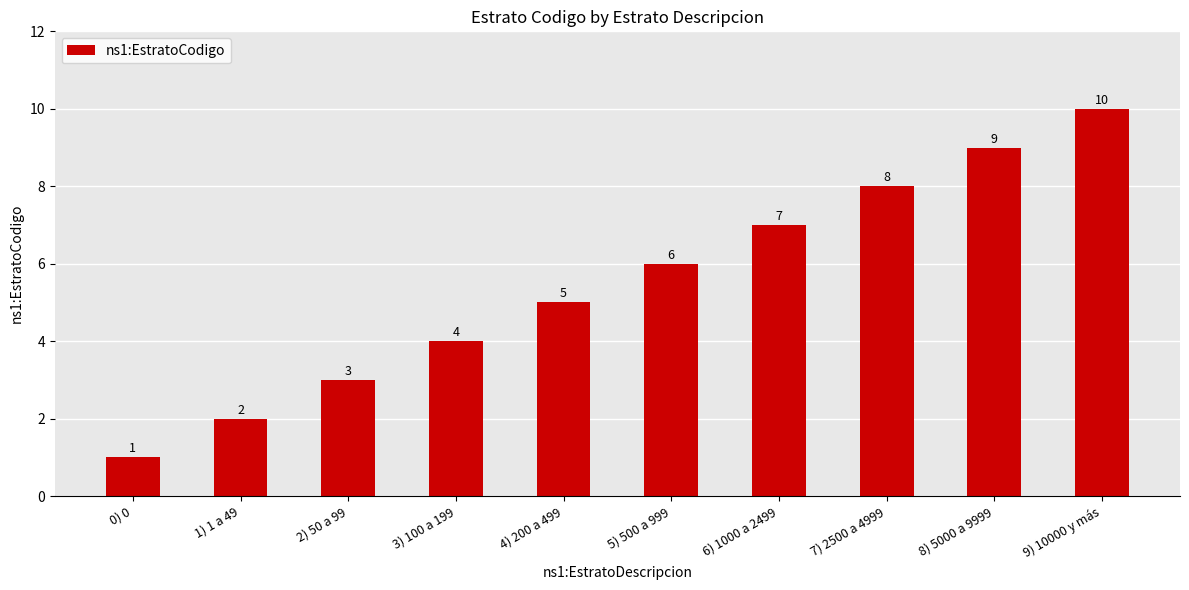

Read the value at 5) 500 a 999.

6